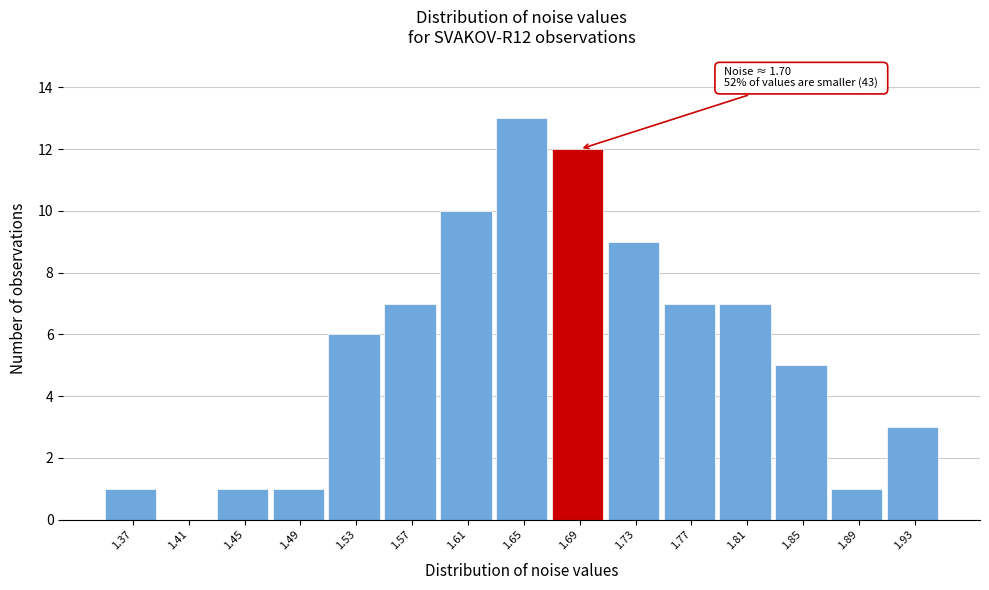

Reading left to right, list all the values displayed in this chart.

1.37=1	1.41=0	1.45=1	1.49=1	1.53=6	1.57=7	1.61=10	1.65=13	1.69=12	1.73=9	1.77=7	1.81=7	1.85=5	1.89=1	1.93=3